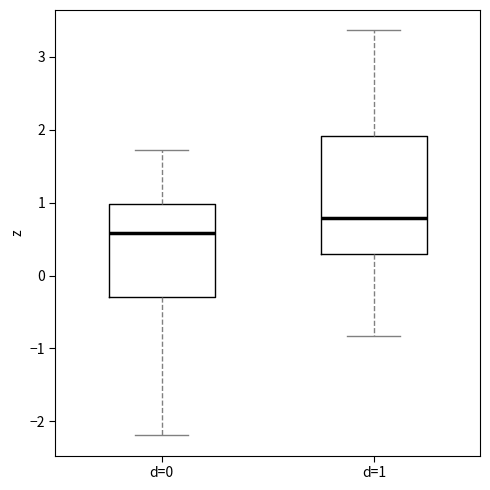

Reading left to right, read every box against the y-axis: the position of its median line, the range the box covers, and the ends of its whiskers. The values are not printed on the chart, so give them approximately, as read against the axis.

d=0: median 0.6, box -0.3 to 1.0, whiskers -2.2 to 1.7
d=1: median 0.8, box 0.3 to 1.9, whiskers -0.8 to 3.4